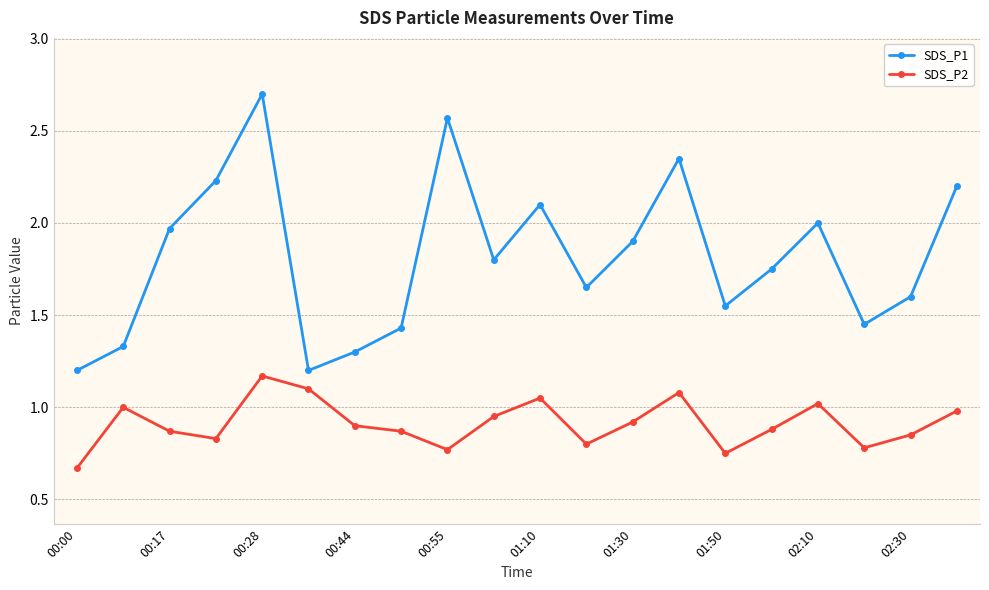

Which series has the largest total across all categories?

SDS_P1